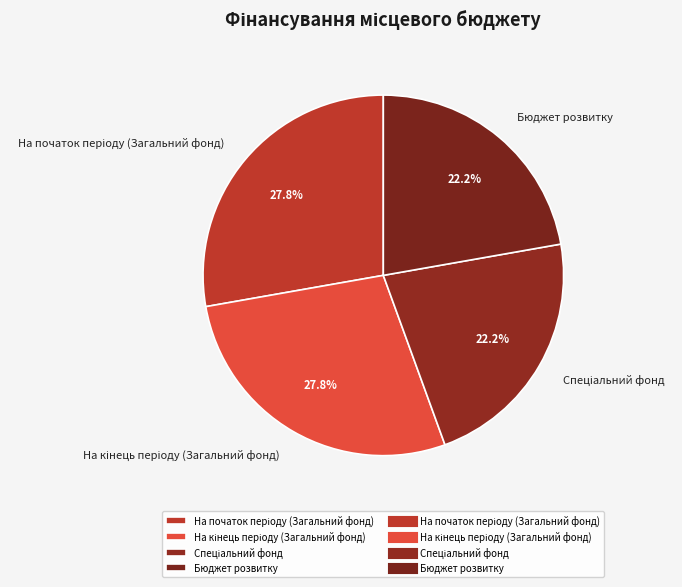

Is there any slice that represents more than half of the pie?

No